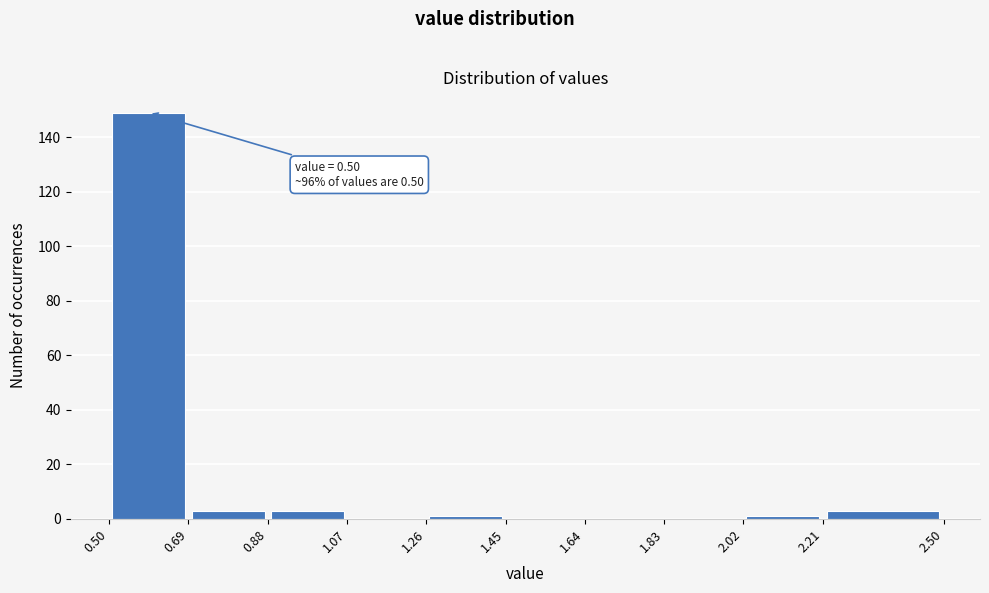

Which range on the x-axis has the tallest bar?

0.50 to 0.69